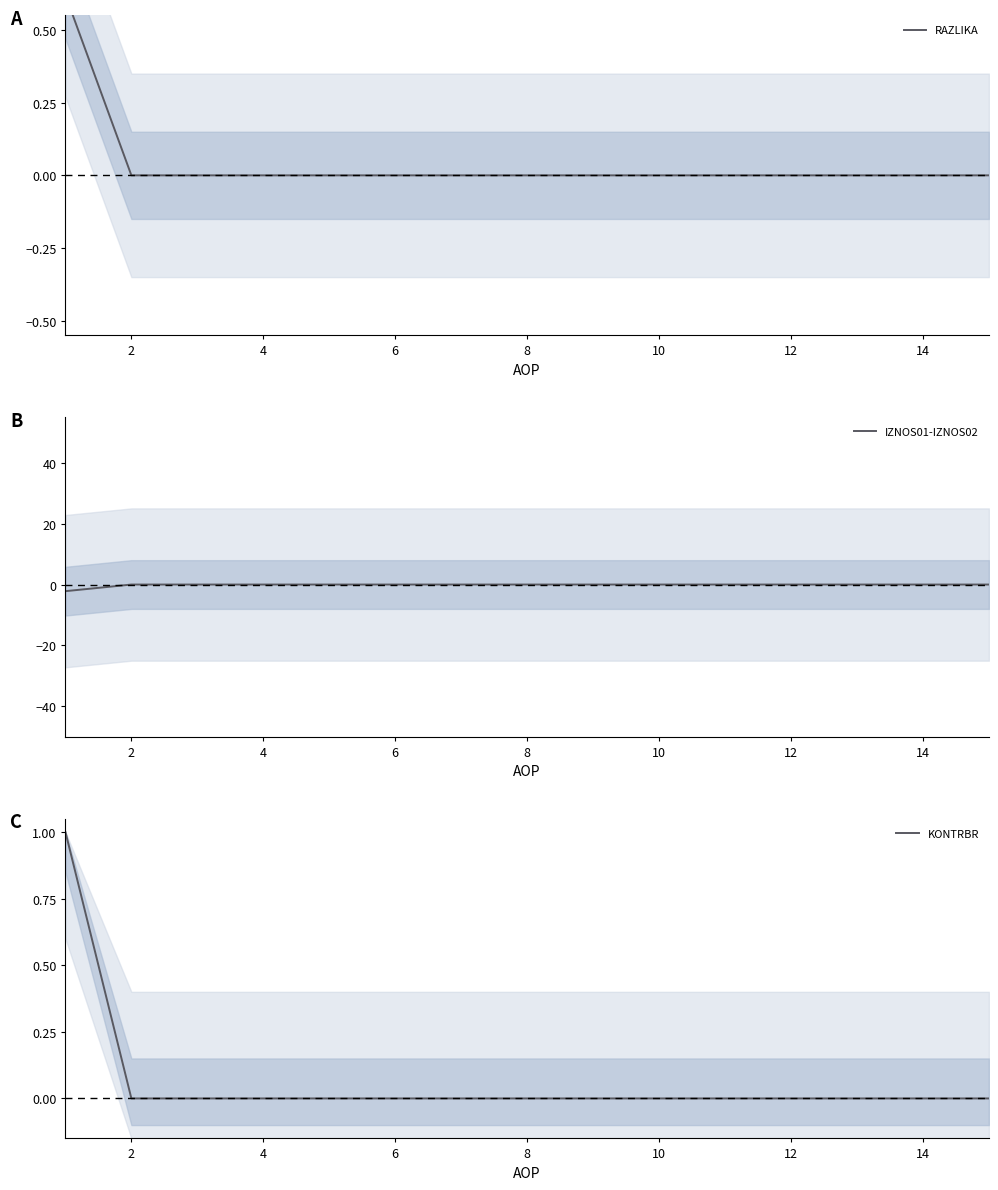

What is the greatest value displayed?

1.0